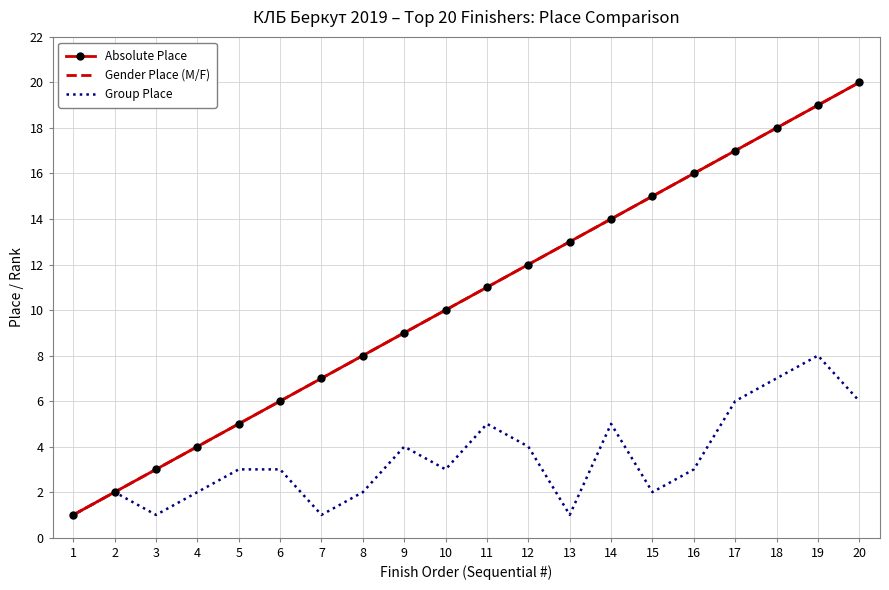

How many lines are shown in the chart?

3